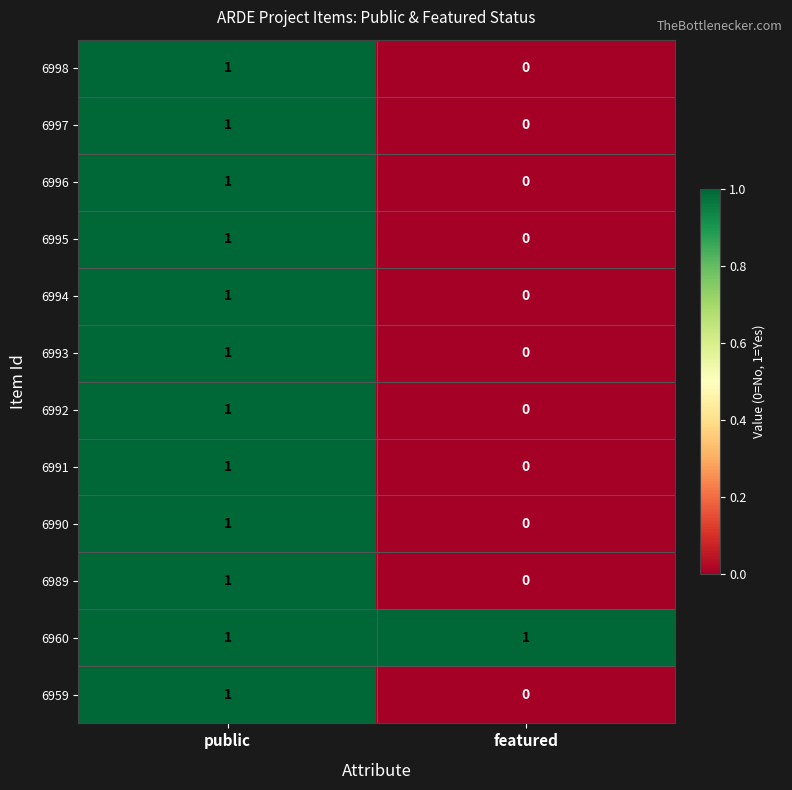

Which series has the largest total across all categories?

6960